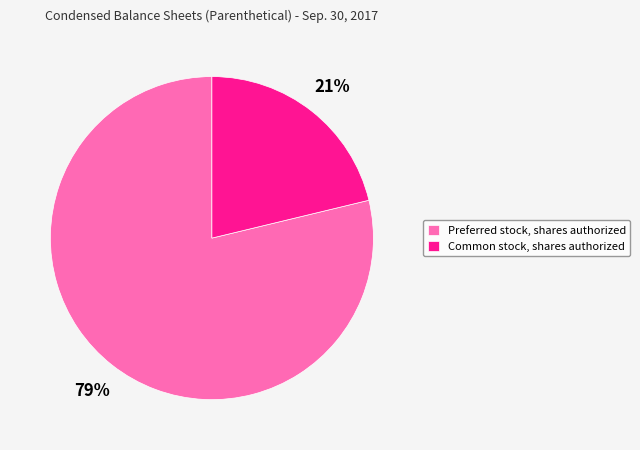

Which category has the smallest portion of the pie?

Common stock, shares authorized